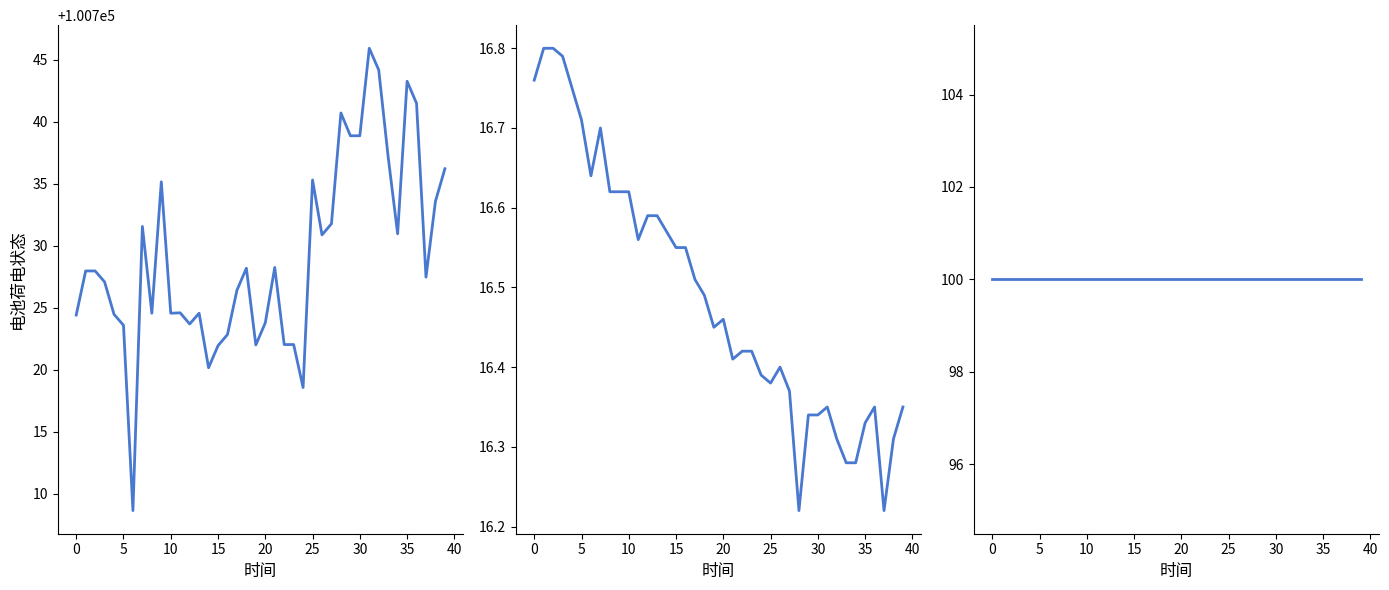

Which series has the largest total across all categories?

pressure